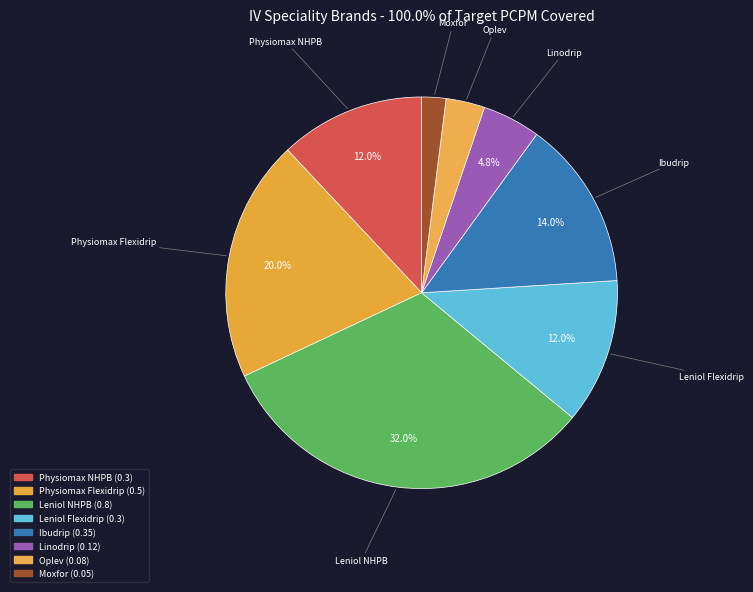

Between Leniol NHPB and Physiomax NHPB, which is larger?

Leniol NHPB